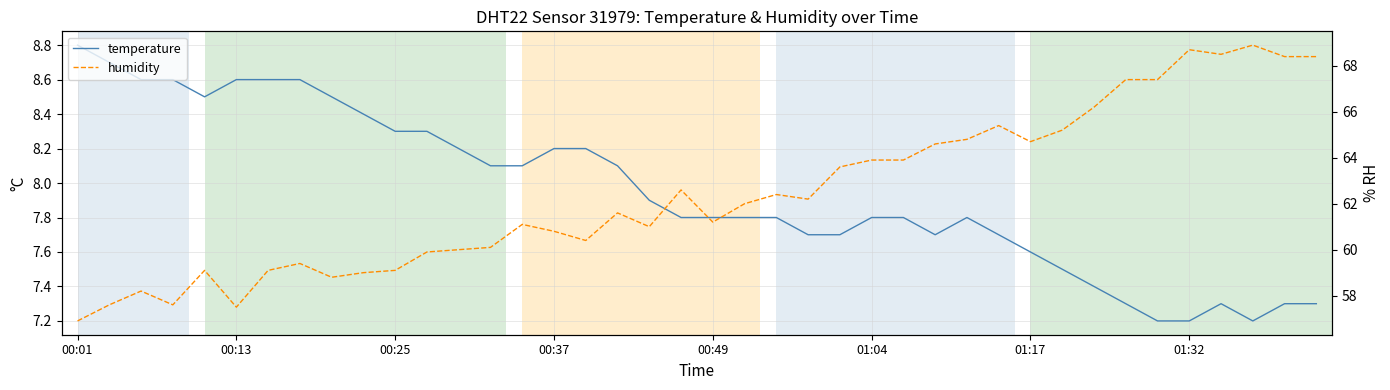

List the labels in order of temperature value, smallest first.

34, 35, 37, 33, 36, 38, 39, 32, 31, 30, 23, 24, 27, 29, 19, 20, 21, 22, 25, 26, 28, 18, 13, 14, 17, 12, 15, 16, 10, 11, 9, 00:49, 8, 00:25, 00:37, 01:04, 01:17, 01:32, 00:13, 00:01